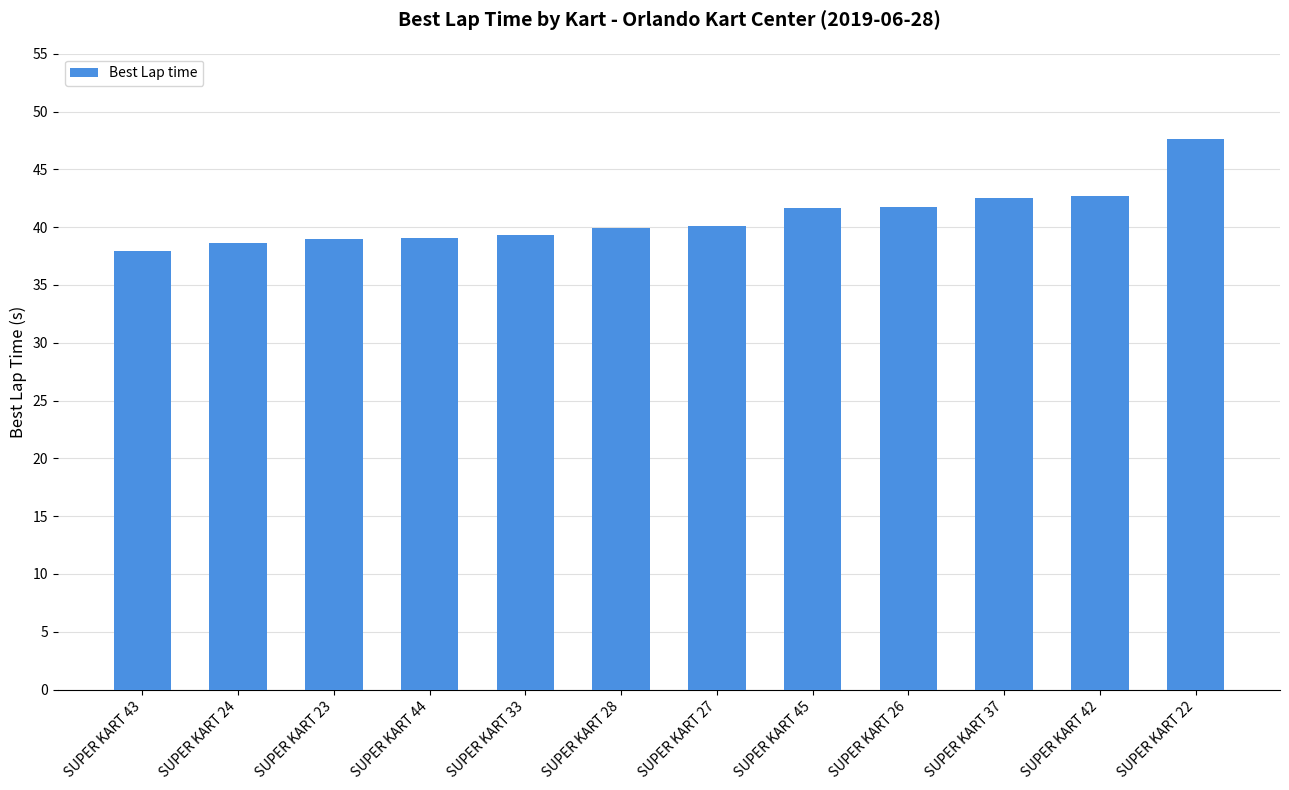

What is the change in value from SUPER KART 43 to SUPER KART 23?

+1.1